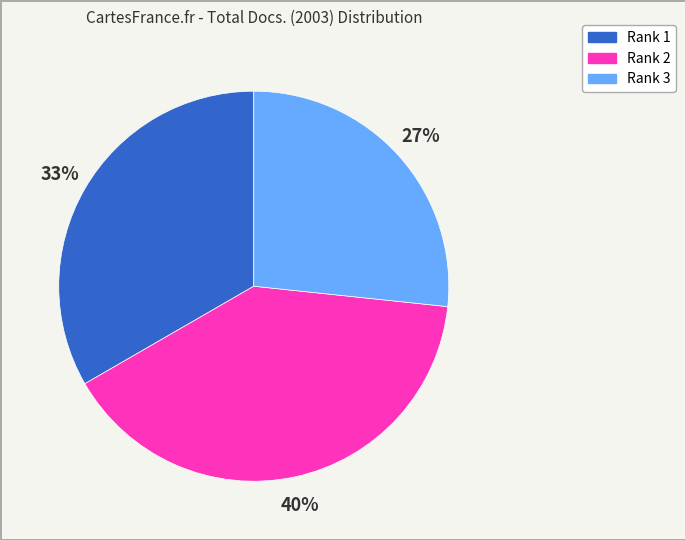

What is the largest slice in the pie chart?

Rank 2